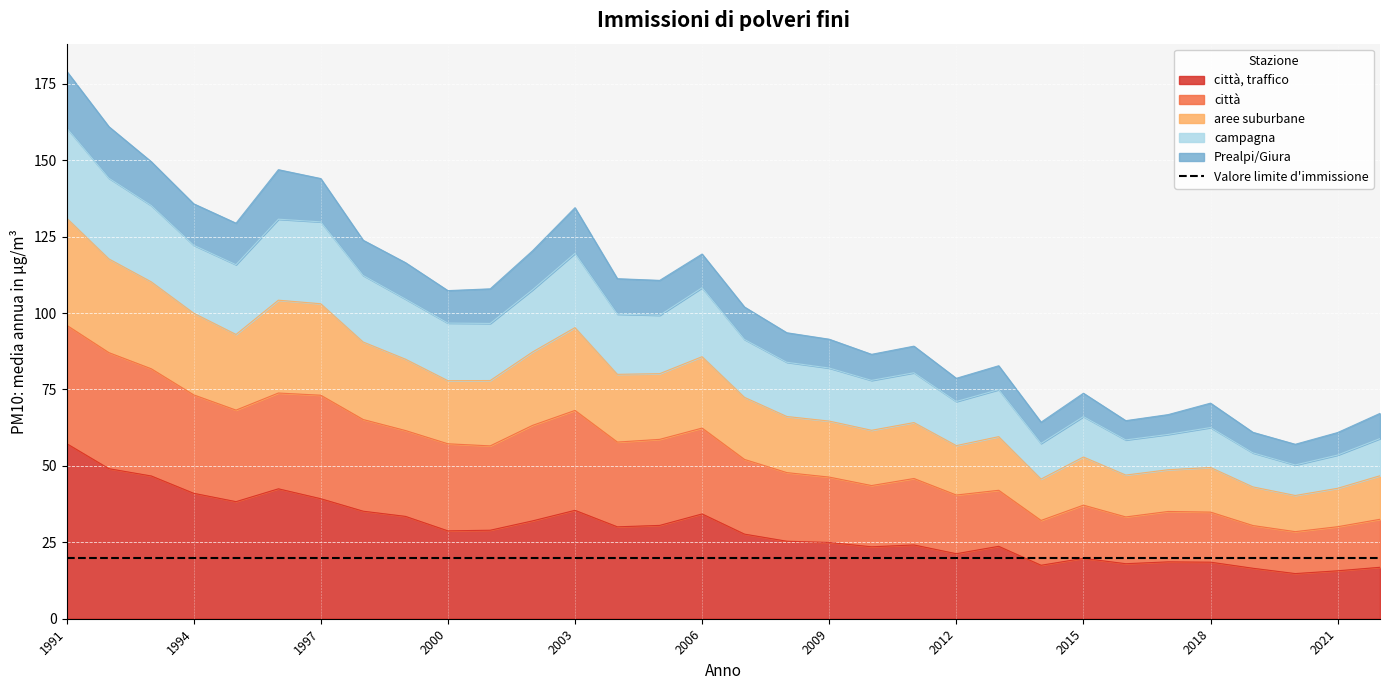

How many data points in campagna are less than 96?

16